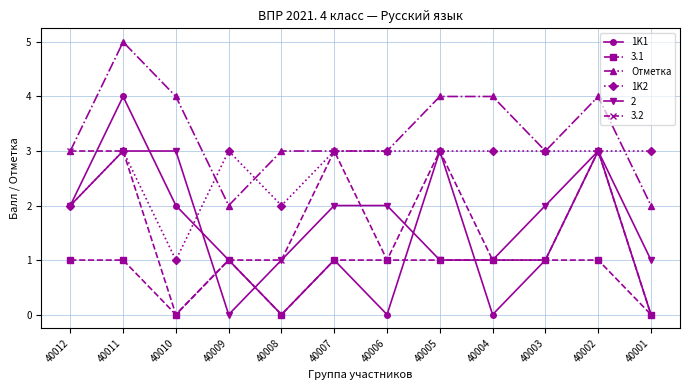

True or false: Отметка and 1K1 cross at least once.

False